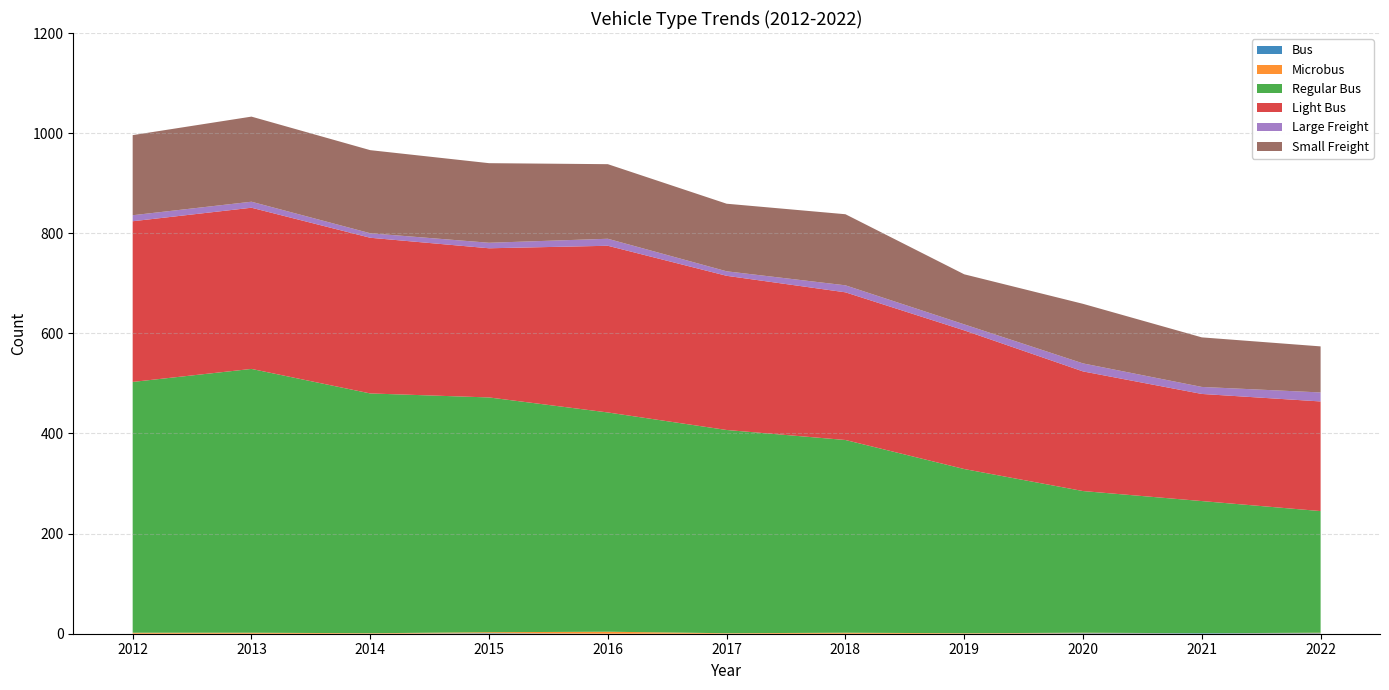

Reading right to left, extract all data points from this chart.

Bus: 2022=1	2021=1	2020=1	2019=0	2018=0	2017=0	2016=0	2015=1	2014=0	2013=0	2012=0
Microbus: 2022=1	2021=0	2020=1	2019=1	2018=2	2017=1	2016=4	2015=2	2014=1	2013=2	2012=2
Regular Bus: 2022=243	2021=264	2020=283	2019=328	2018=385	2017=406	2016=438	2015=469	2014=479	2013=527	2012=501
Light Bus: 2022=219	2021=214	2020=239	2019=277	2018=295	2017=308	2016=333	2015=298	2014=311	2013=322	2012=321
Large Freight: 2022=18	2021=14	2020=16	2019=12	2018=14	2017=9	2016=14	2015=11	2014=9	2013=12	2012=12
Small Freight: 2022=92	2021=99	2020=119	2019=100	2018=142	2017=135	2016=149	2015=159	2014=166	2013=170	2012=160